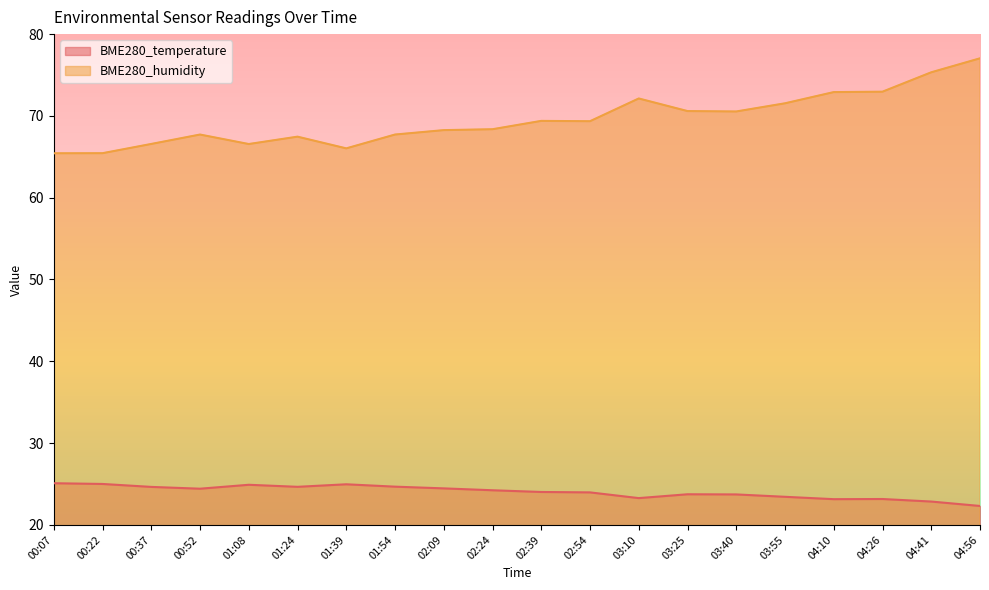

What is the difference between the maximum and minimum values in the BME280_temperature series?

2.8